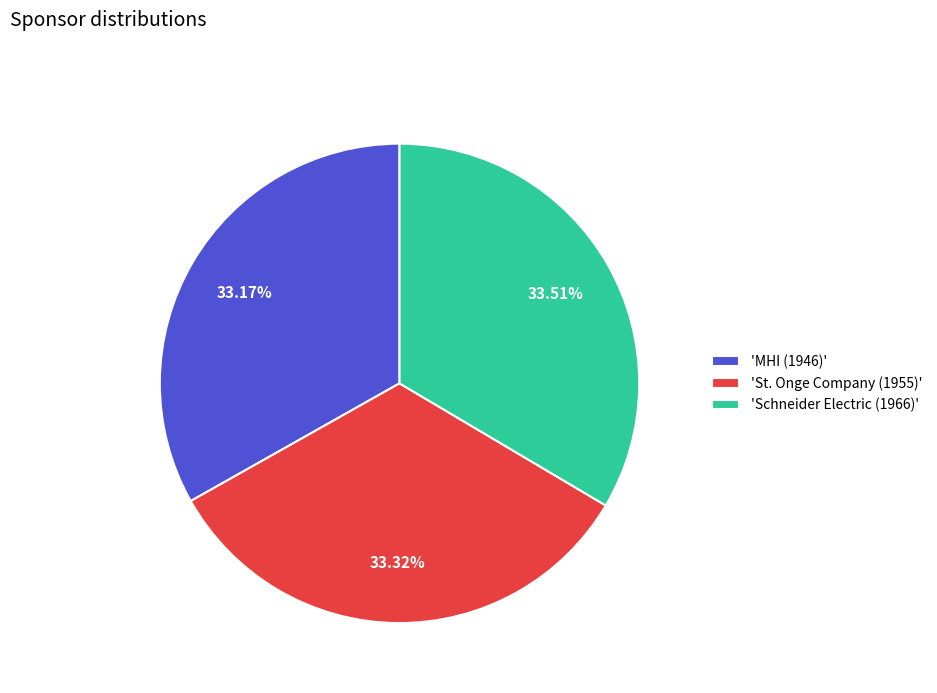

Is there a majority slice in this chart?

No